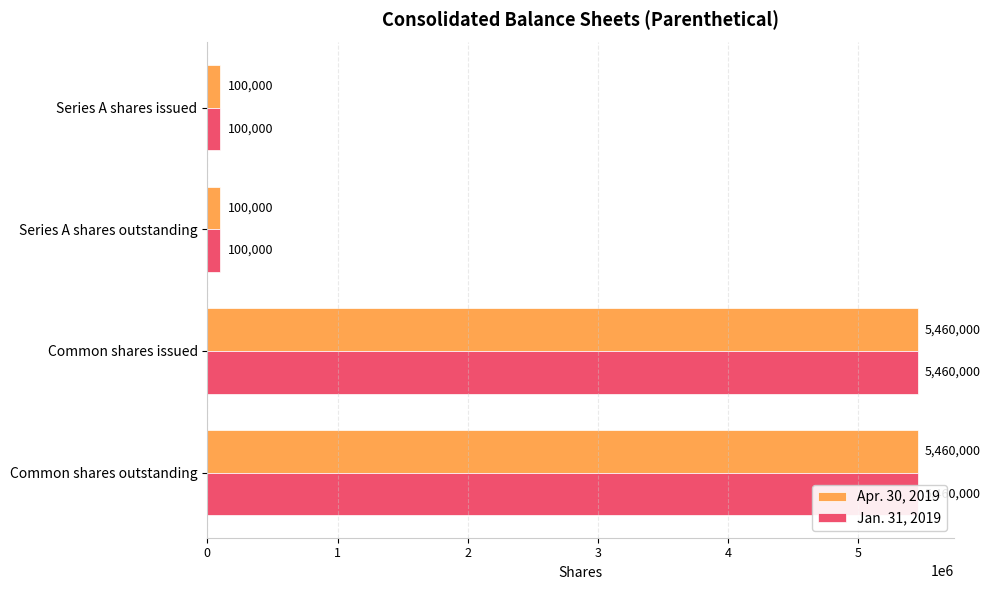

Count the number of data series in this chart.

2